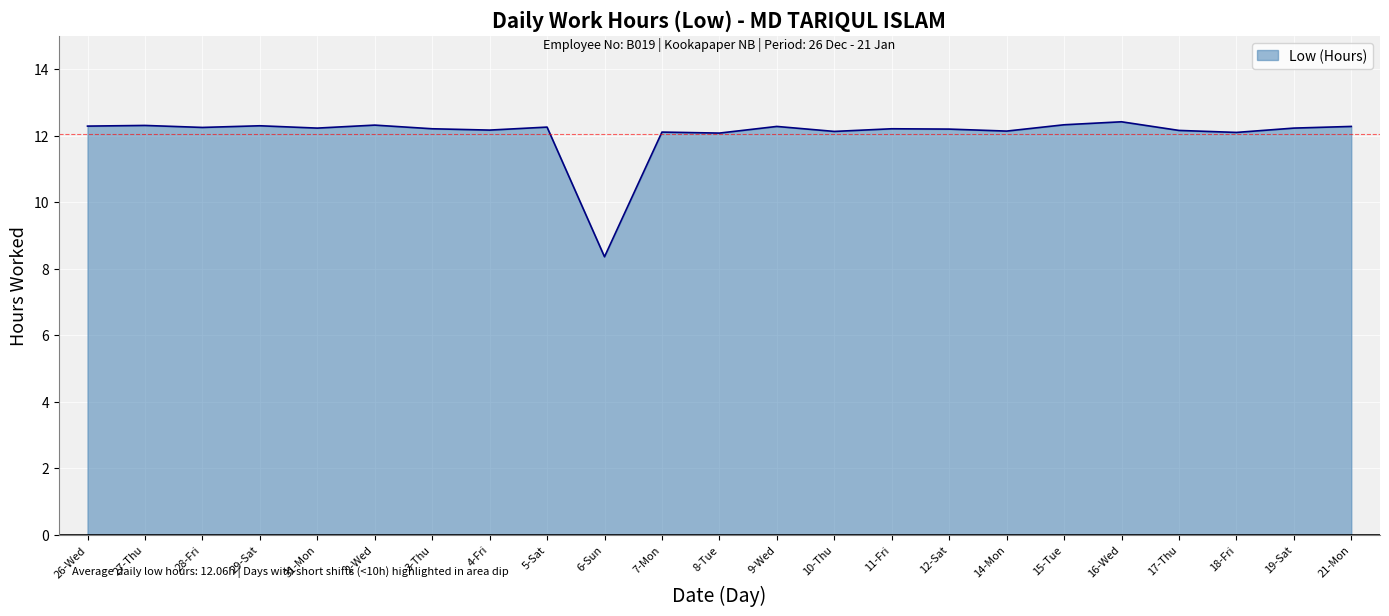

What position from the left is 19-Sat?

22